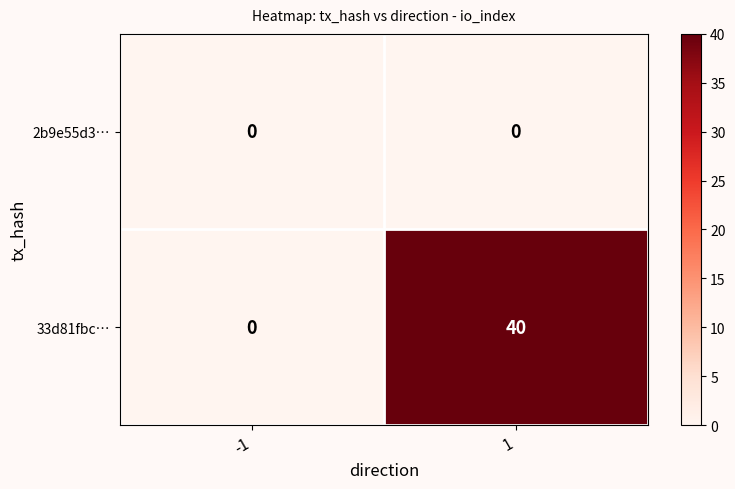

At which category is the sum across all series the highest?

1